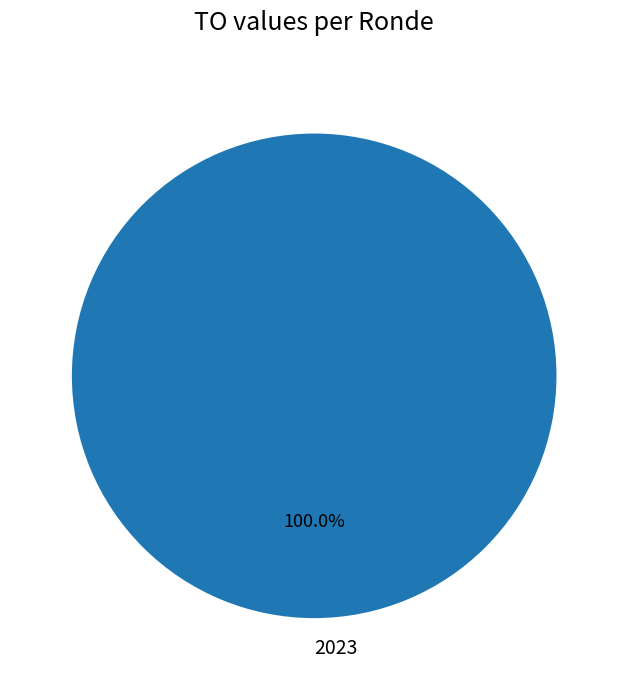

Is 2023 the majority of the pie?

Yes